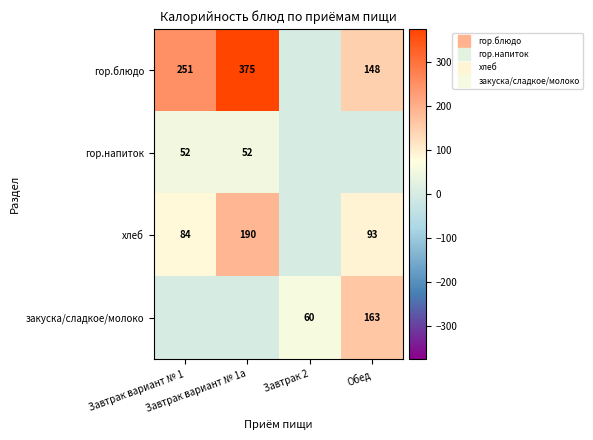

At which label does хлеб first exceed 93?

Завтрак вариант № 1а